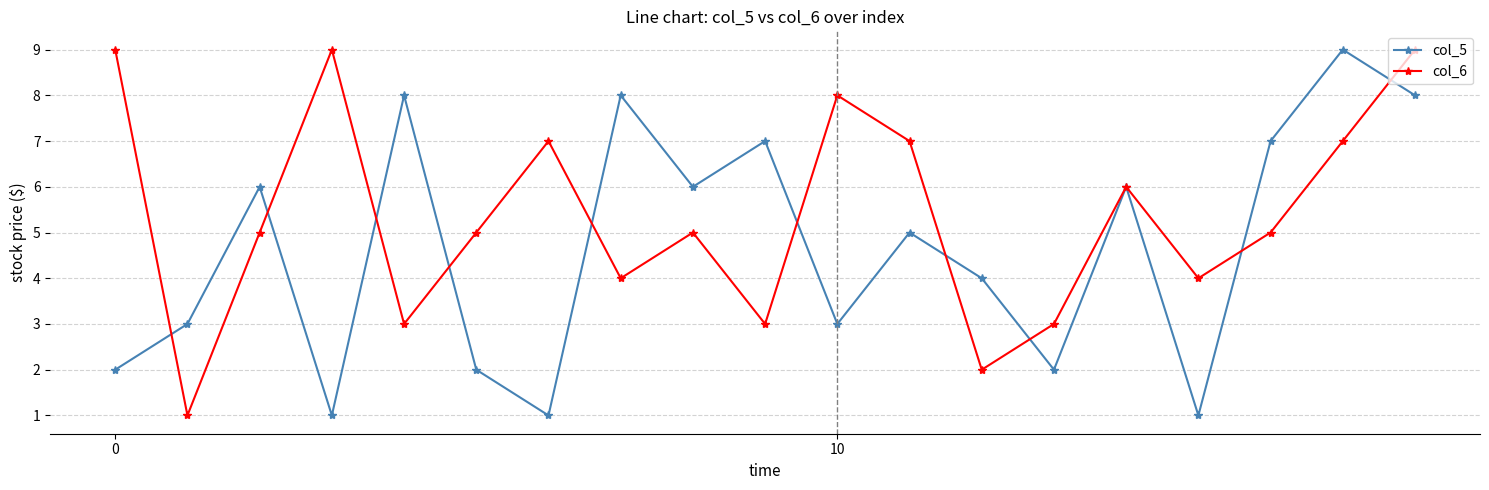

Rank the series by their average value, from lowest to highest.

col_5, col_6